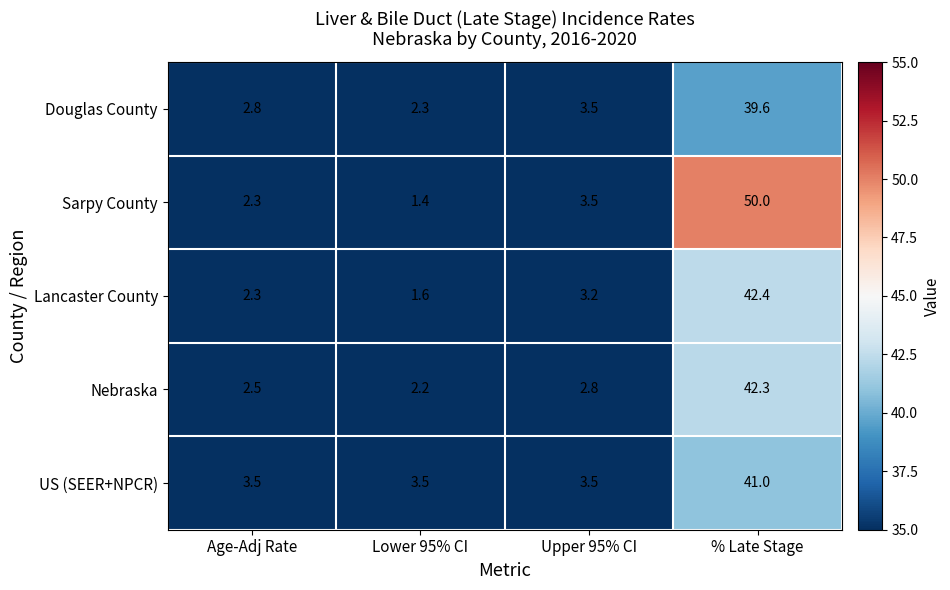

Which series has the widest spread of values?

Sarpy County